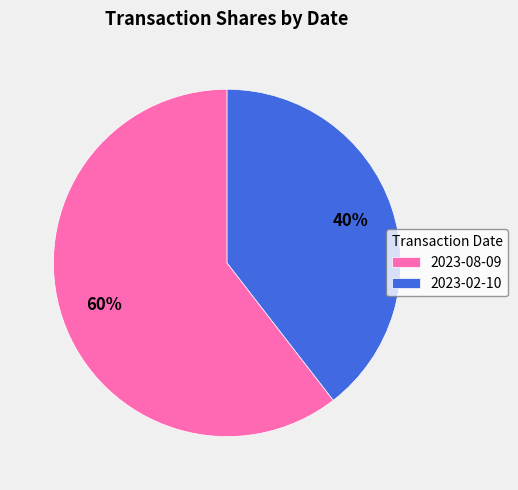

Does 2023-02-10 represent more than half of the total?

No